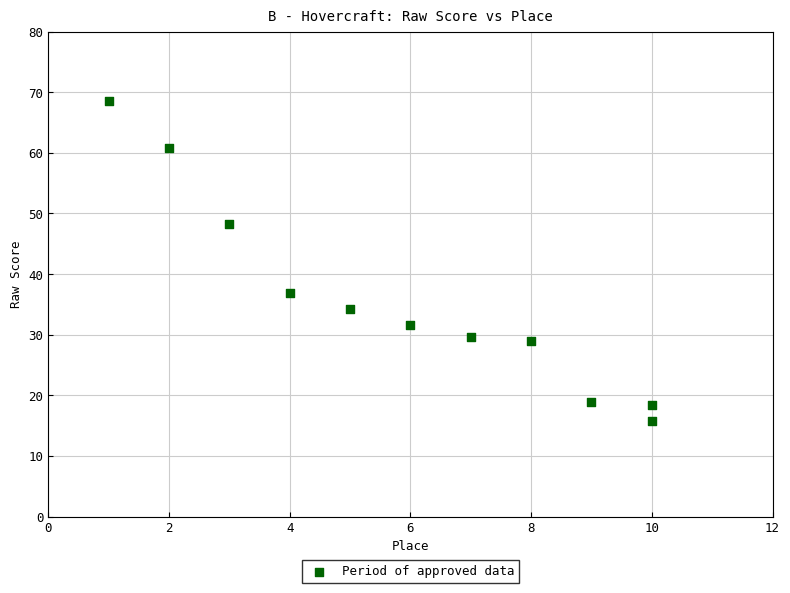

What is the range of Y values (max minus min)?

52.8